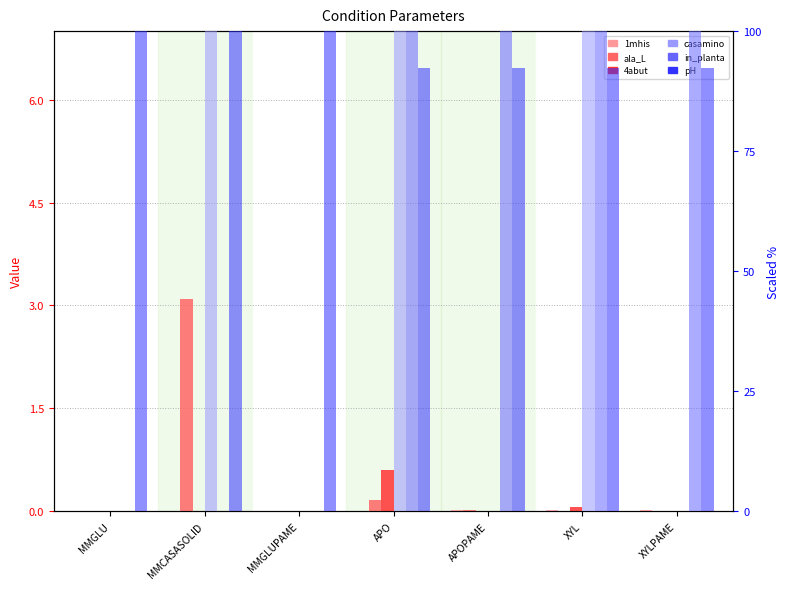

The value of E_pH_b at XYLPAME is 92.3. True or false?

True